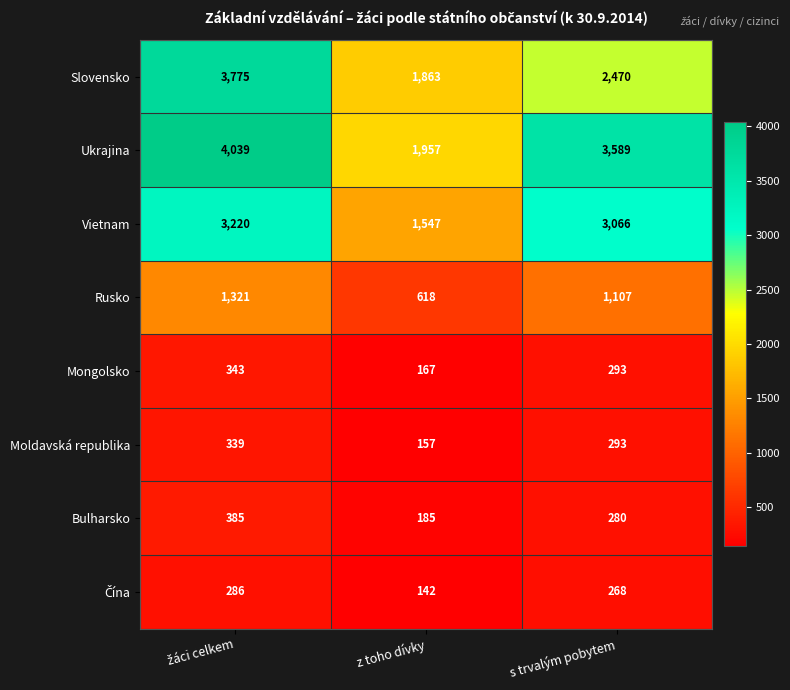

Where is Moldavská republika nearest to the value 248?

s trvalým pobytem